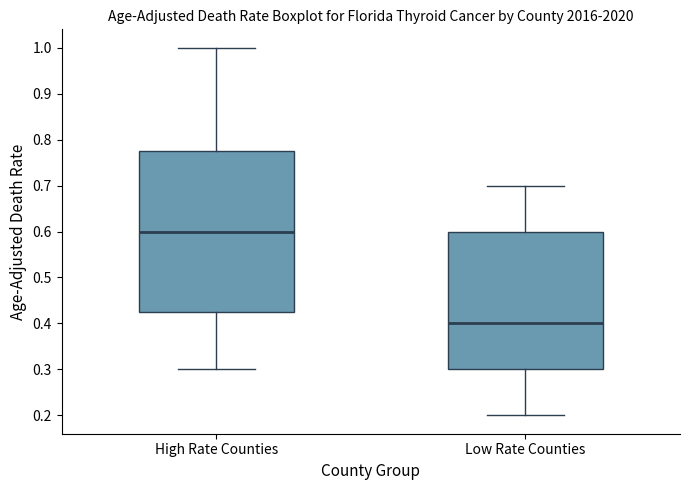

Which box has the highest median line?

High Rate Counties